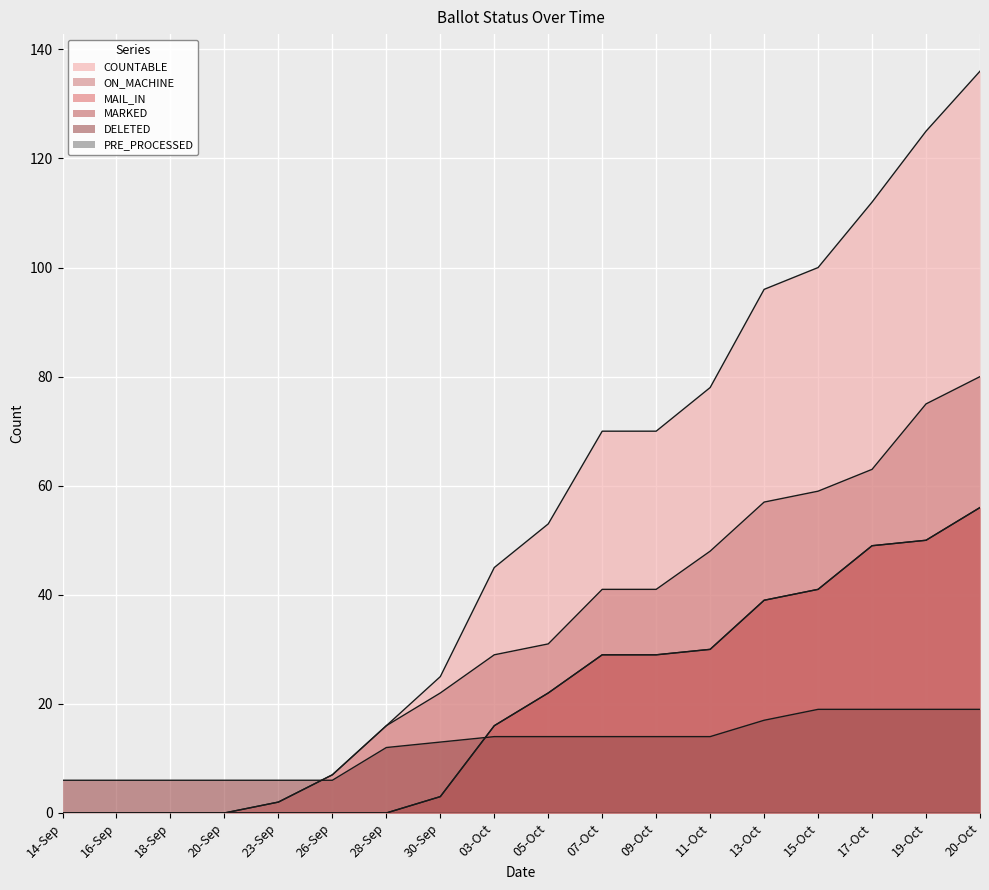

At how many categories does at least one series exceed 68?

8